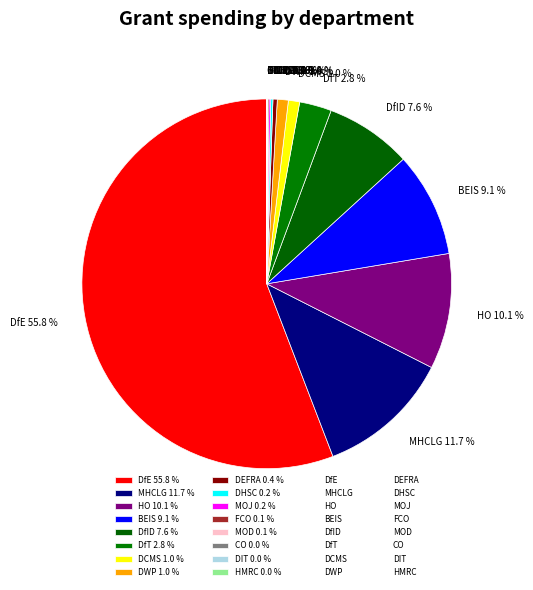

Do DCMS 1.0 % and DWP 1.0 % together represent more than half of the pie?

No